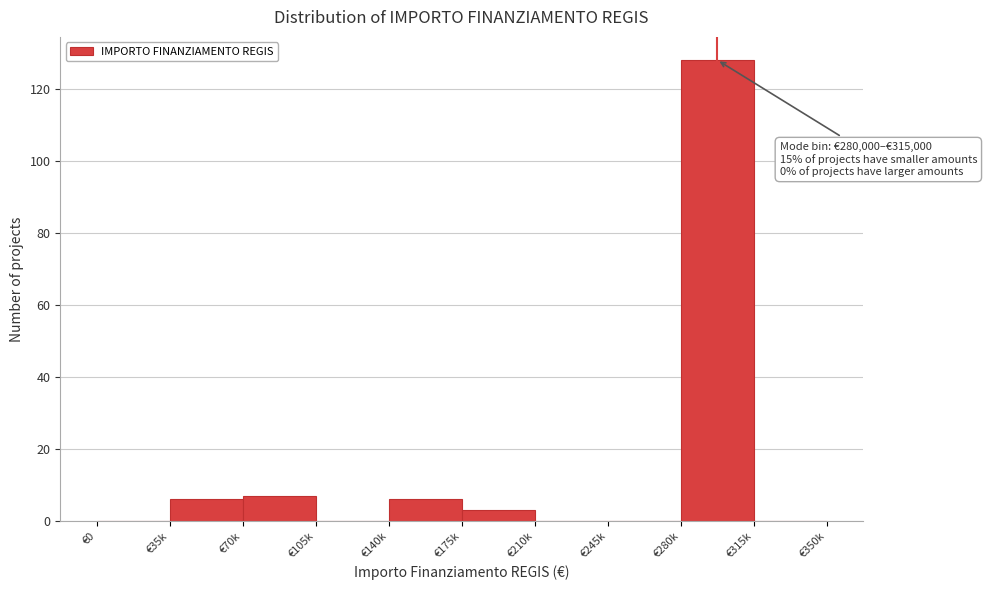

Reading left to right, list all the values displayed in this chart.

€0=0	€35k=6	€70k=7	€105k=0	€140k=6	€175k=3	€210k=0	€245k=0	€280k=128	€315k=0